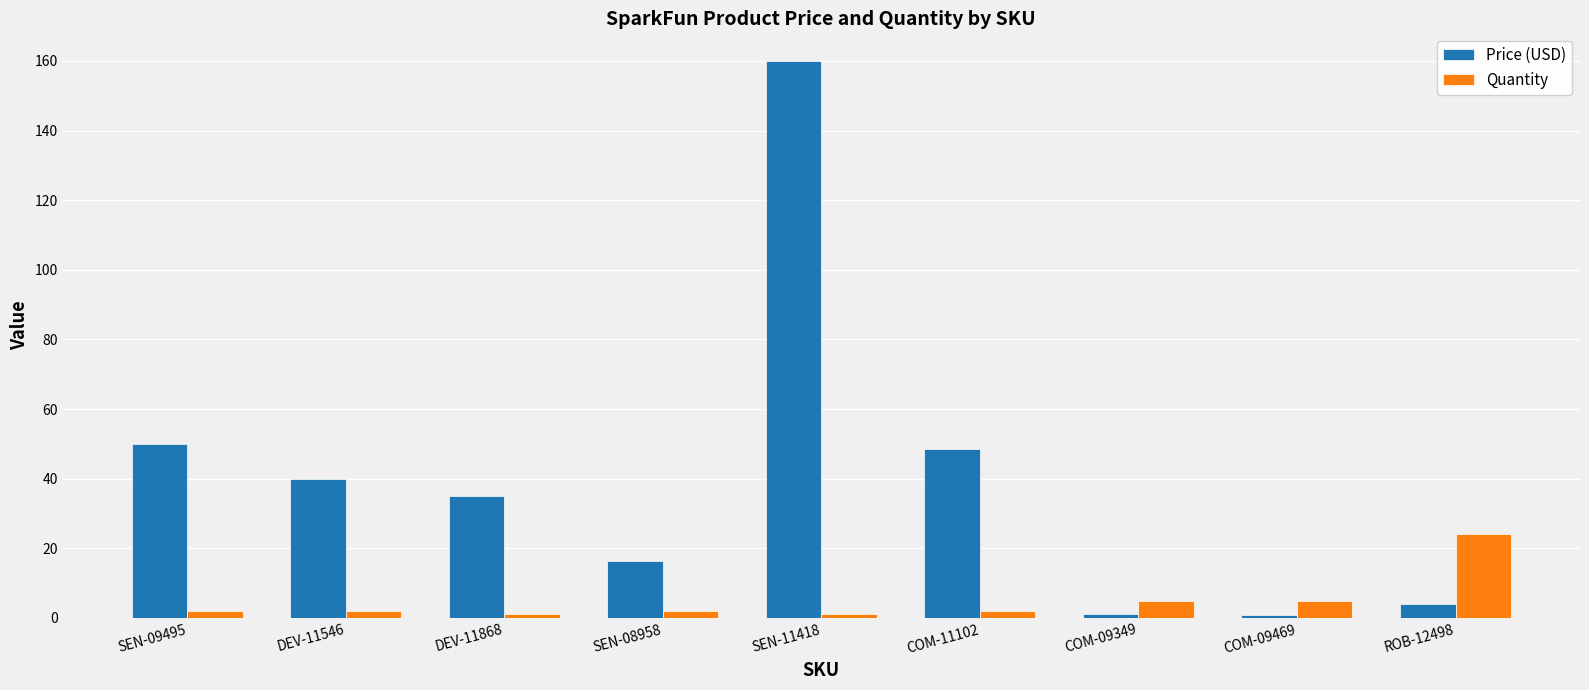

Rank the series by their average value, from lowest to highest.

Quantity, Price (USD)